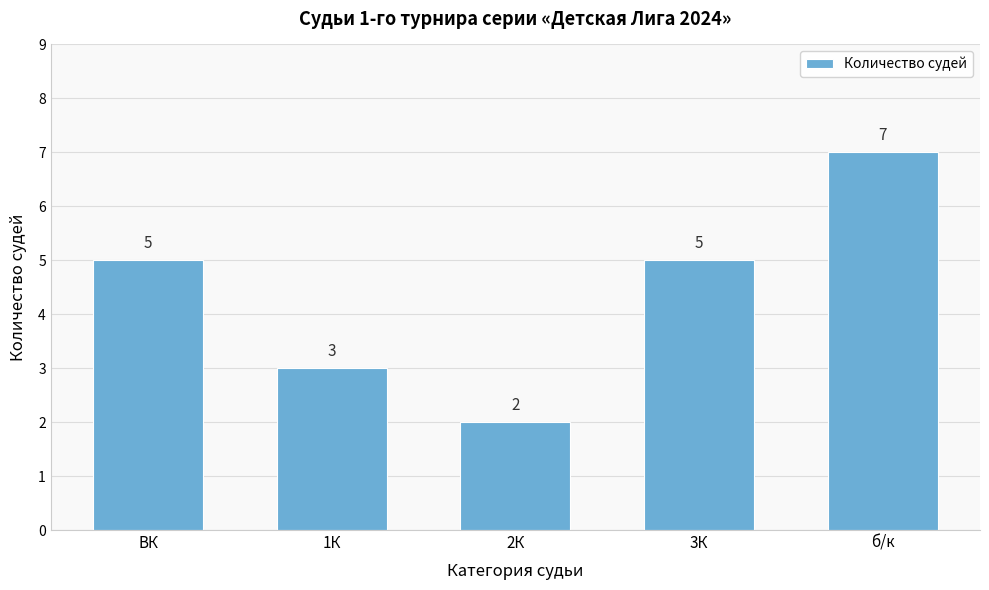

Reading left to right, extract all data points from this chart.

ВК=5	1К=3	2К=2	3К=5	б/к=7